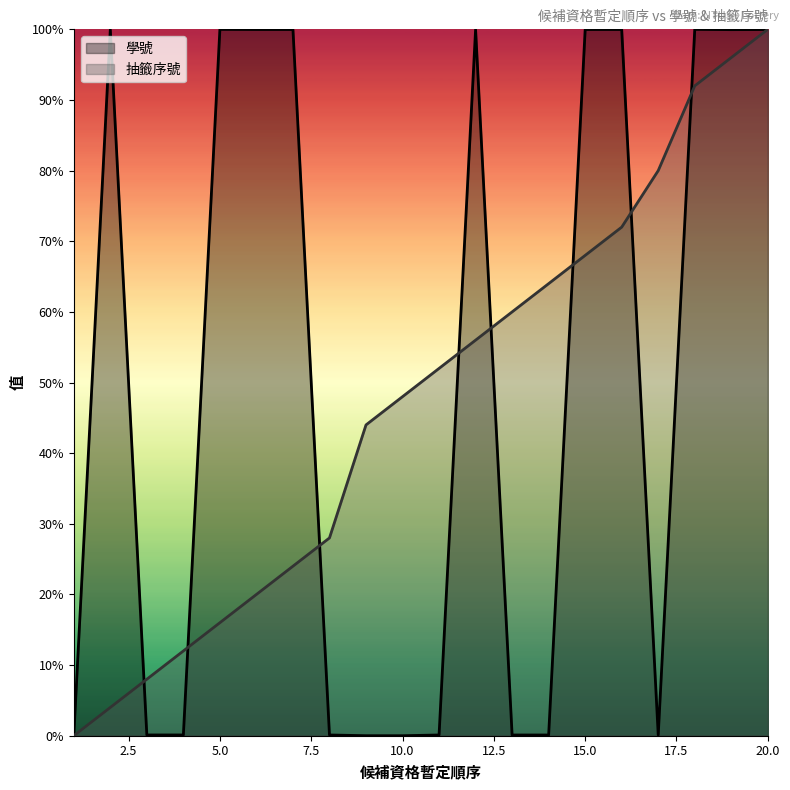

At which label is 抽籤序號 closest to 50?

10